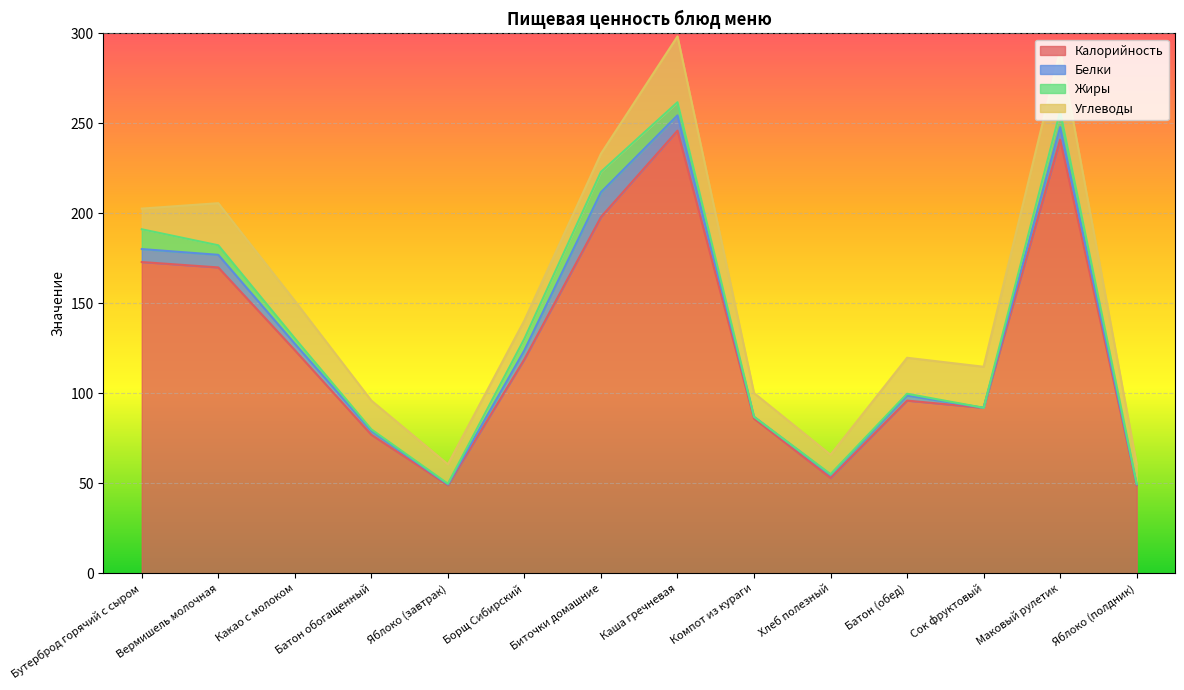

True or false: Белки and Калорийность cross at least once.

False